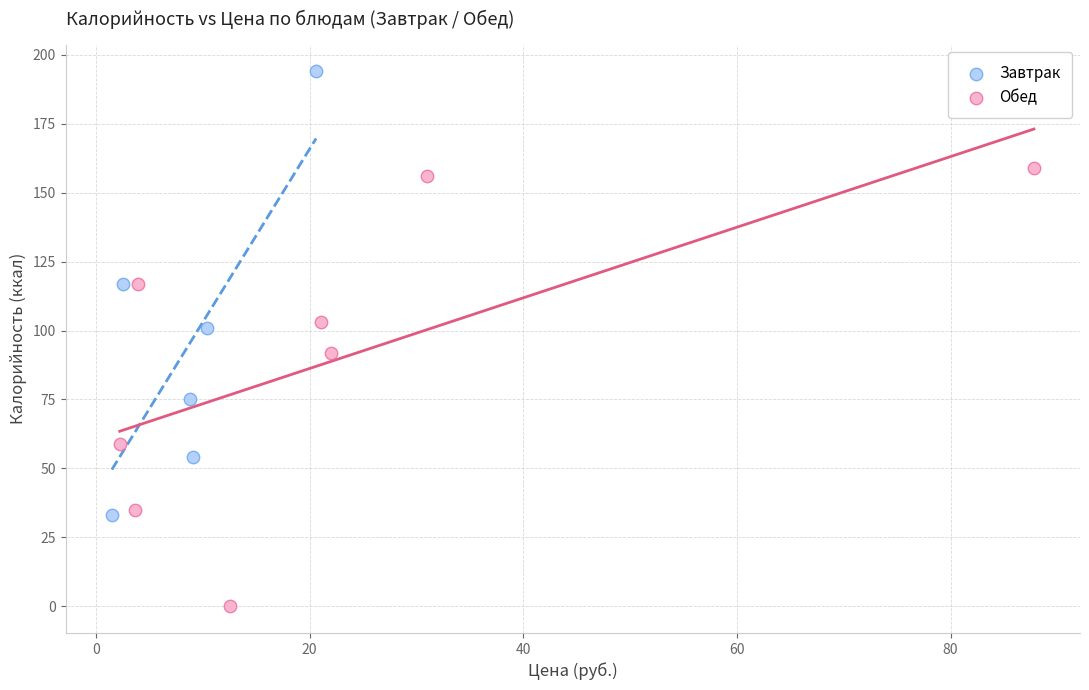

Which series reaches the minimum Y coordinate?

Обед